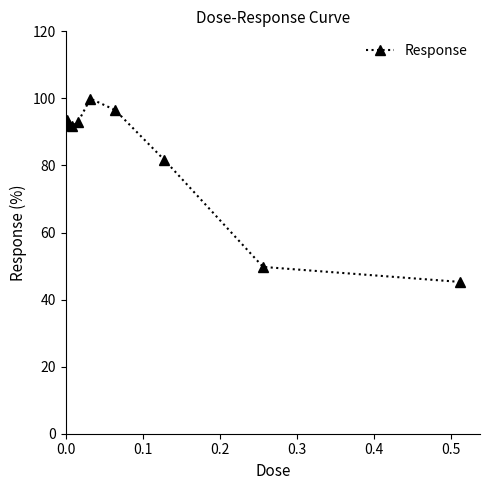

What is the value of the 7th point from the left?

81.6